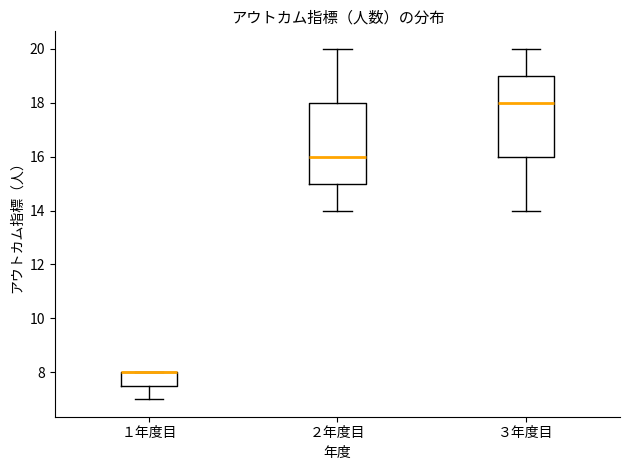

Reading left to right, transcribe this box plot: for each box, give where its median line is, the range the box spans, and where its two whiskers end, as read against the y-axis. The values are not printed on the chart, so give them approximately, as read against the axis.

１年度目: median 8.0 (drawn on the box's upper edge), box 7.6 to 8.0, whiskers 7.0 to 8.0
２年度目: median 16.0, box 15.0 to 18.0, whiskers 14.0 to 20.0
３年度目: median 18.0, box 16.0 to 19.0, whiskers 14.0 to 20.0